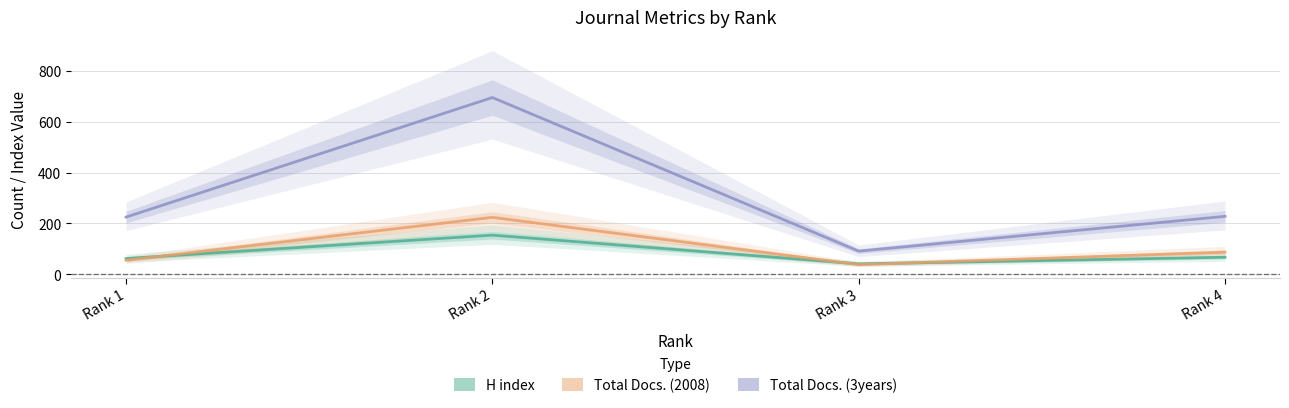

Reading left to right, transcribe all the data shown in this chart.

H index: 62	154	41	67
Total Docs. (2008): 55	224	38	87
Total Docs. (3years): 225	696	91	228